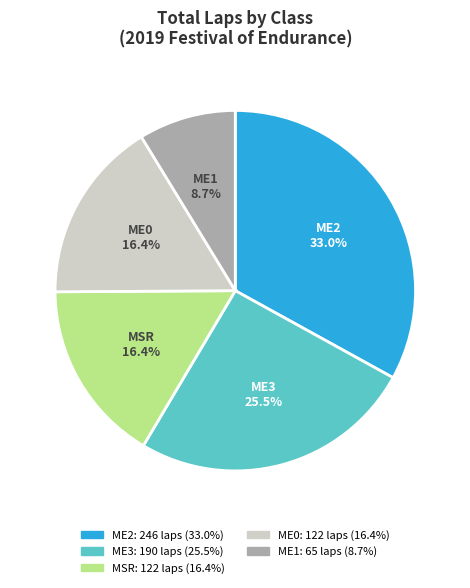

Do ME3 and ME0 together represent more than half of the pie?

No